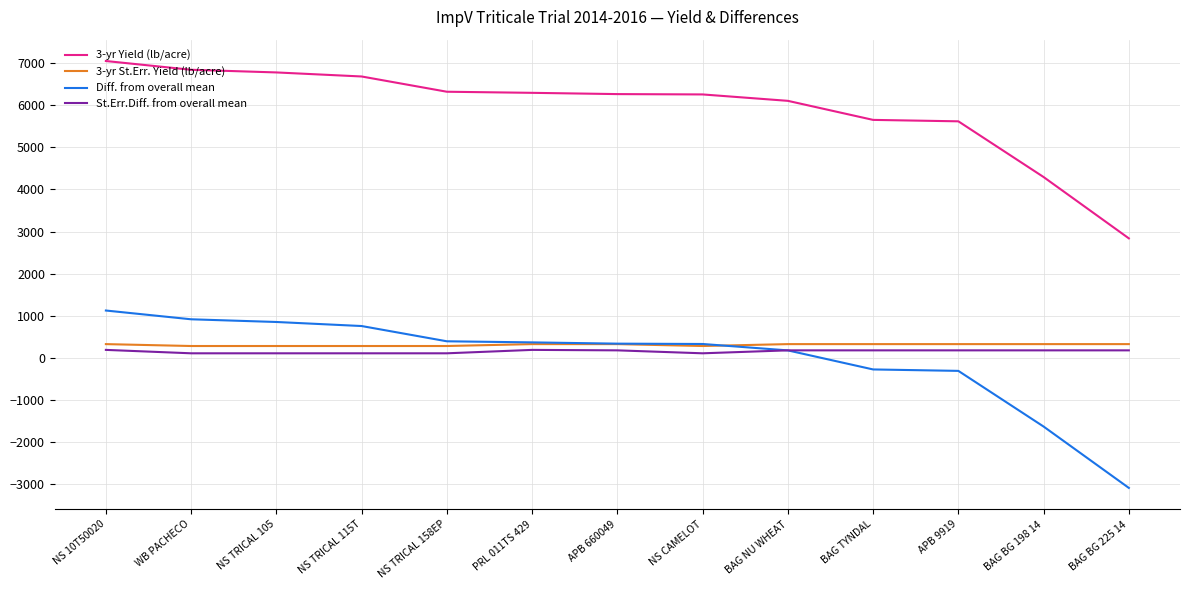

Where does the 3-yr Yield (lb/acre) series first go above 6262?

NS 10T50020